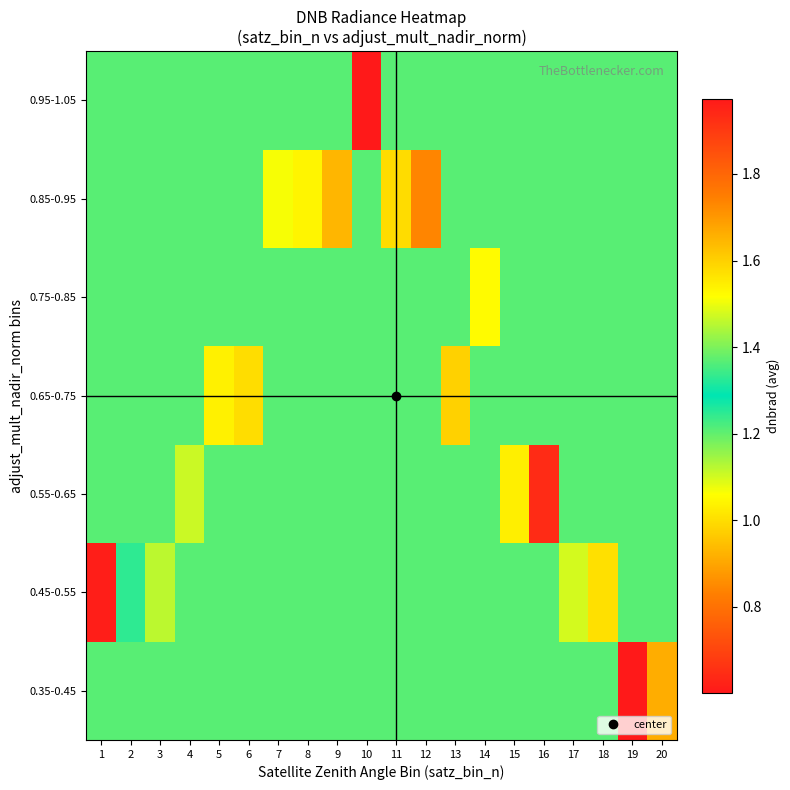

List the series in order of their peak value, lowest first.

0.65-0.75, 0.75-0.85, 0.85-0.95, 0.95-1.05, 0.55-0.65, 0.45-0.55, 0.35-0.45